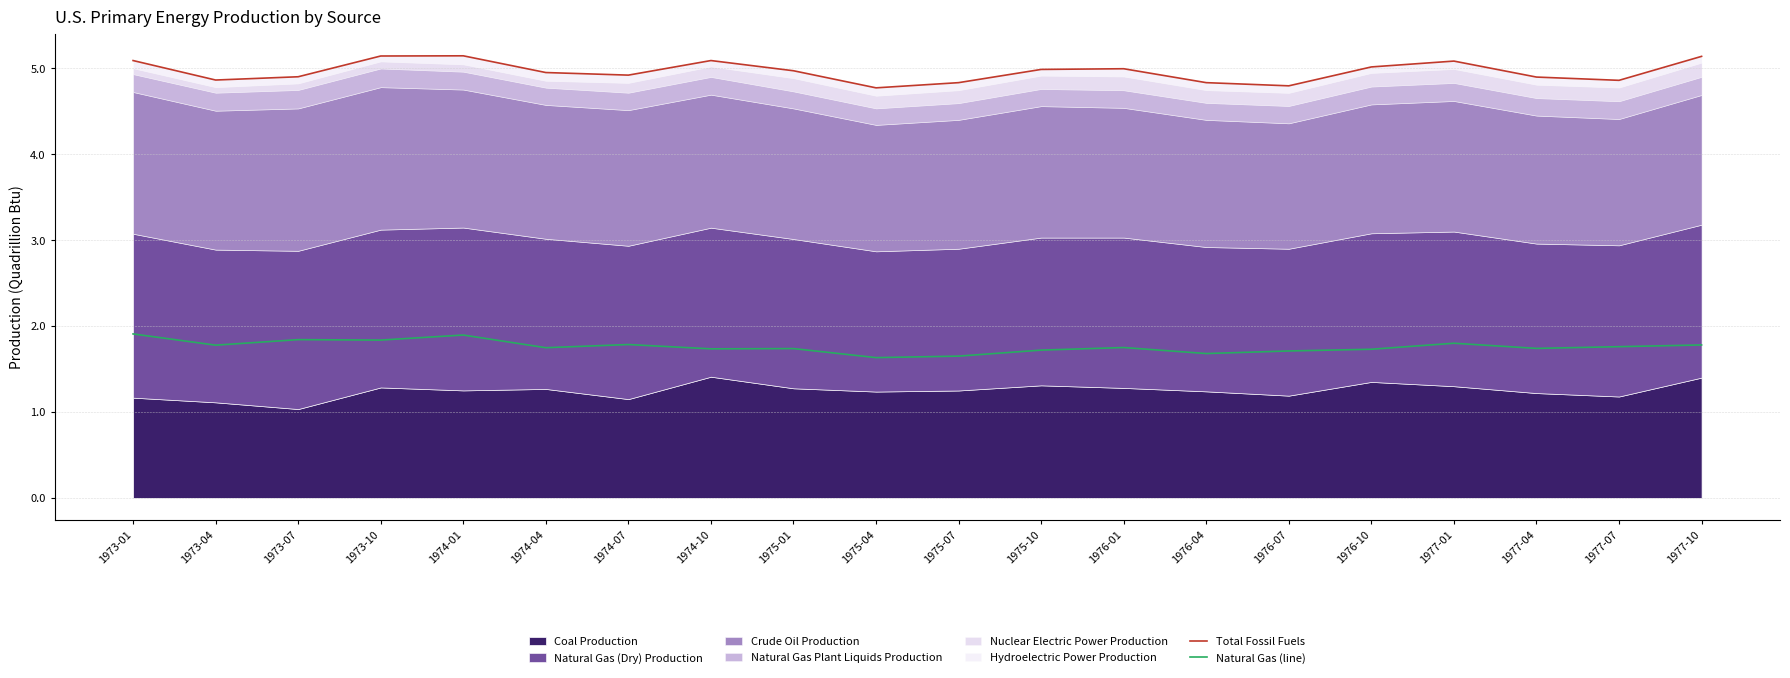

What is the maximum value shown in the chart?

5.1